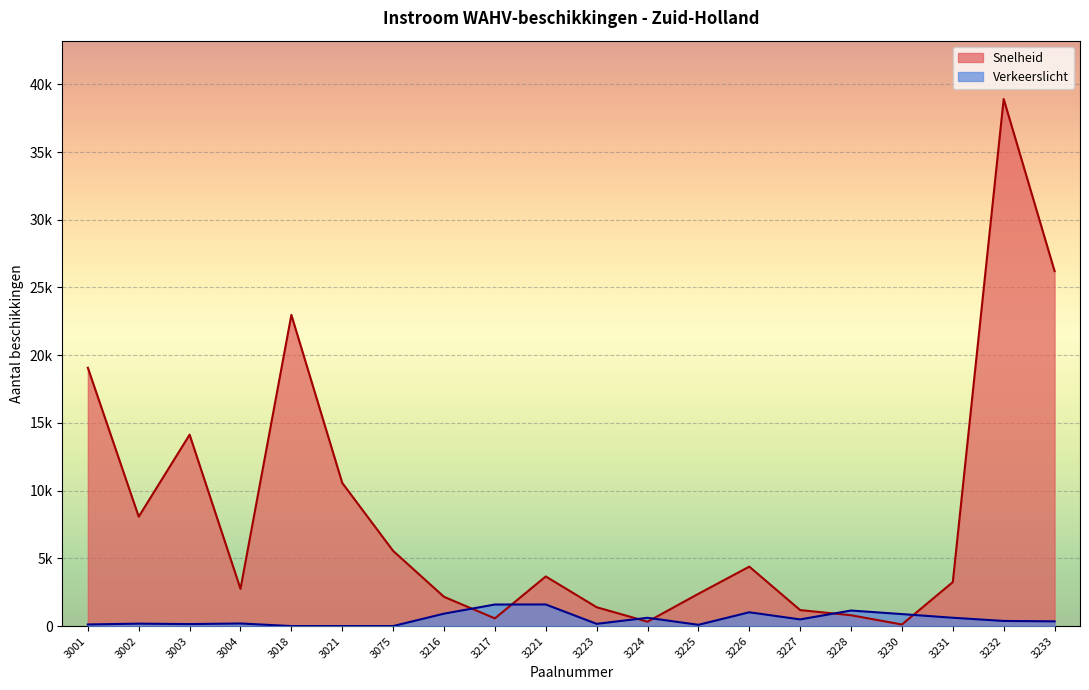

In Totaal, how many points are higher than both neighbors (excluding endpoints)?

5